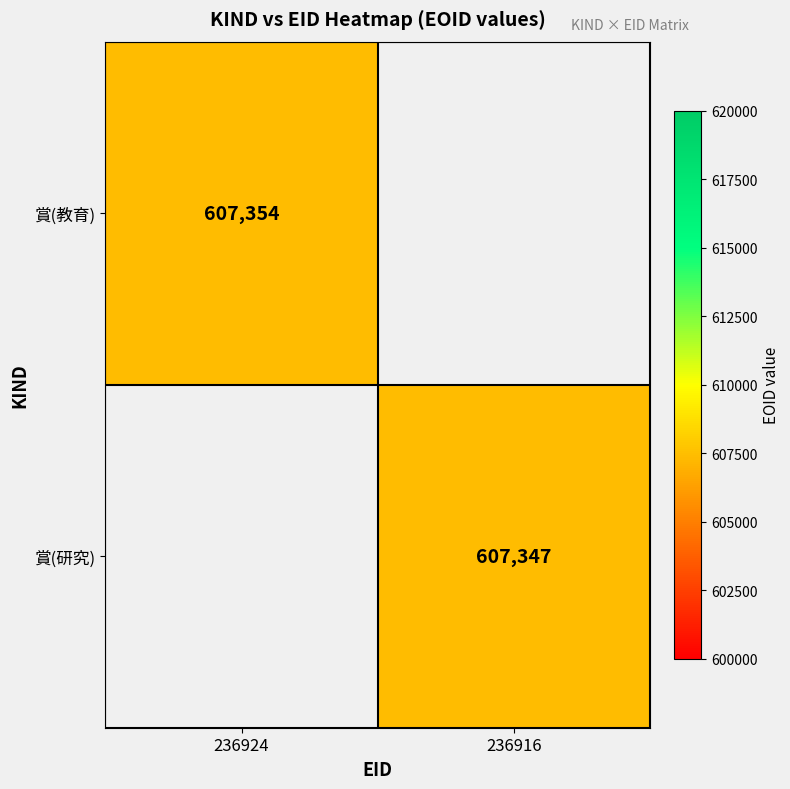

True or false: 賞(研究) has a value of 607347 at 236916.

True